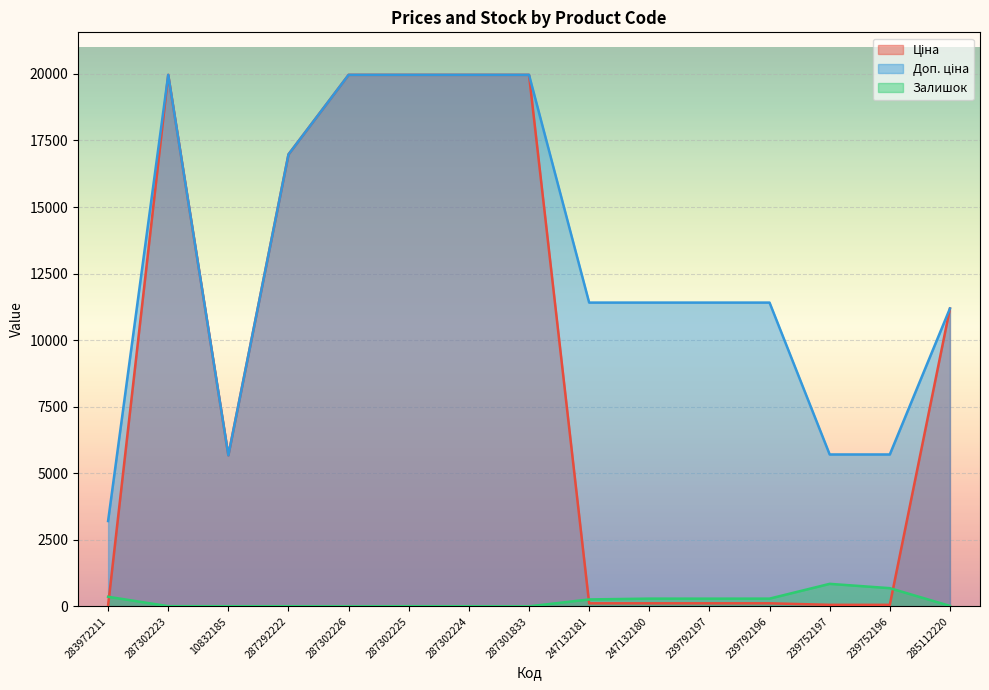

Which series has the largest range (max minus min)?

Ціна